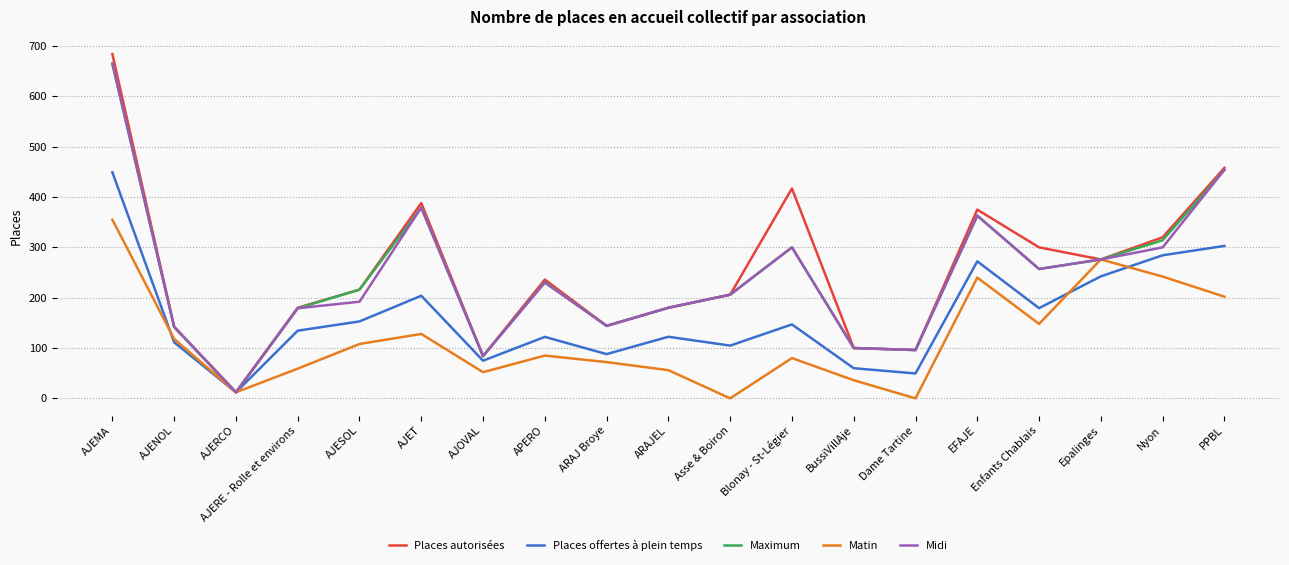

At which label does Matin reach its peak?

AJEMA